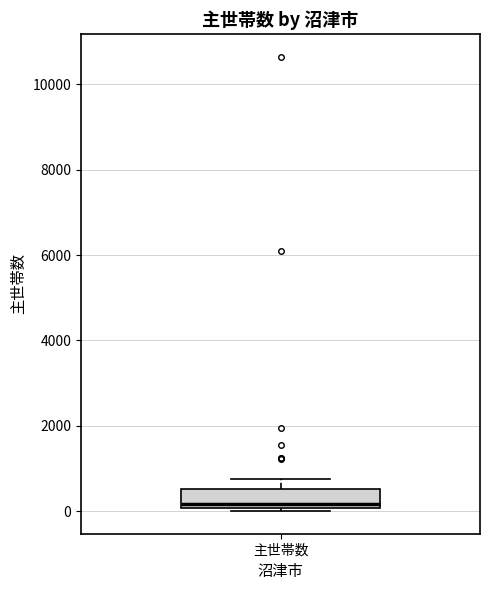

Where is the upper edge of the box for 主世帯数 on the y-axis? The values are not printed on the chart, so give them approximately, as read against the axis.

600